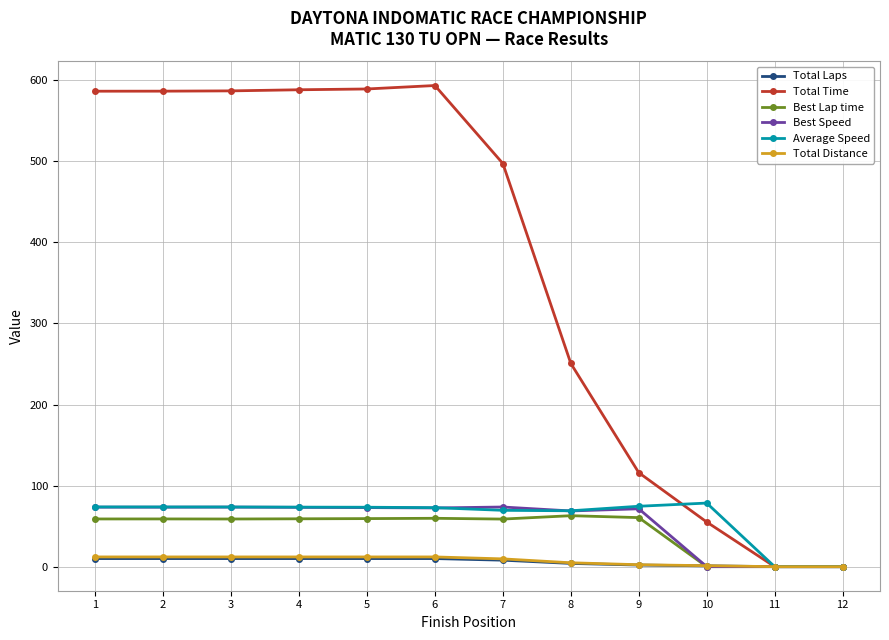

At how many categories does at least one series exceed 376?

7